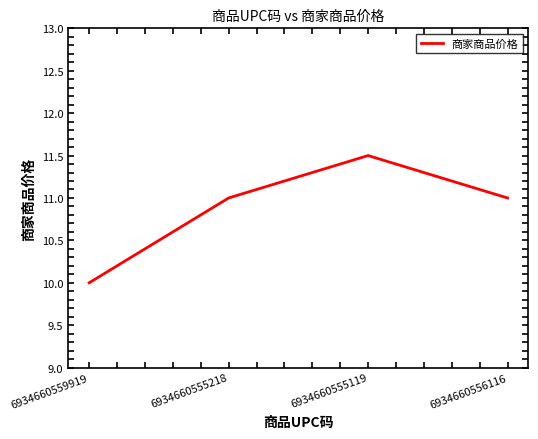

What is the change in value from 6934660555119 to 6934660556116?

-0.5